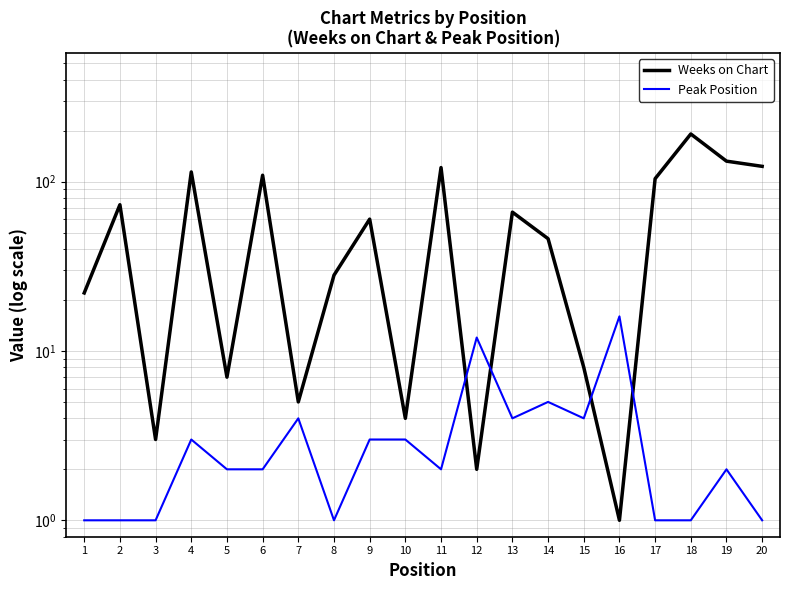

What are all the series names shown in the legend?

Weeks on Chart, Peak Position